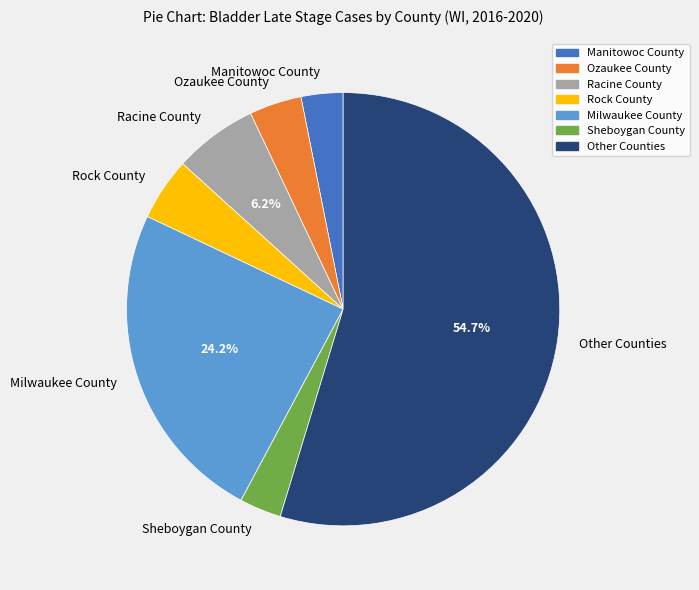

To the nearest percent, what is the average slice percentage?

14%